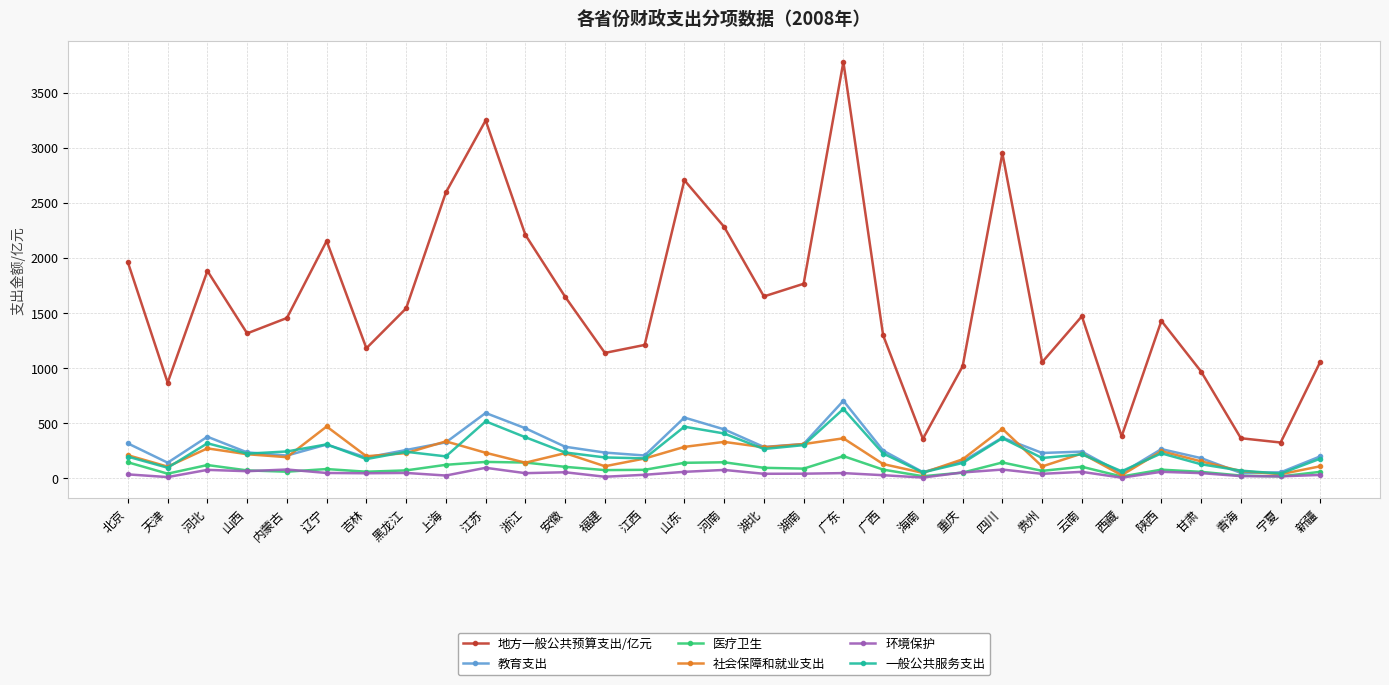

What position from the left is 江西?

14